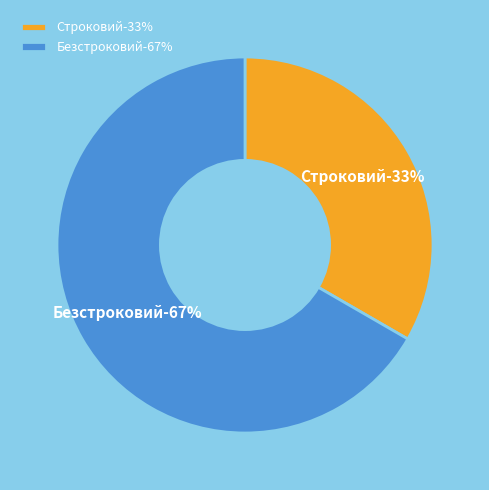

The Безстроковий slice represents 81% of the pie. True or false?

False